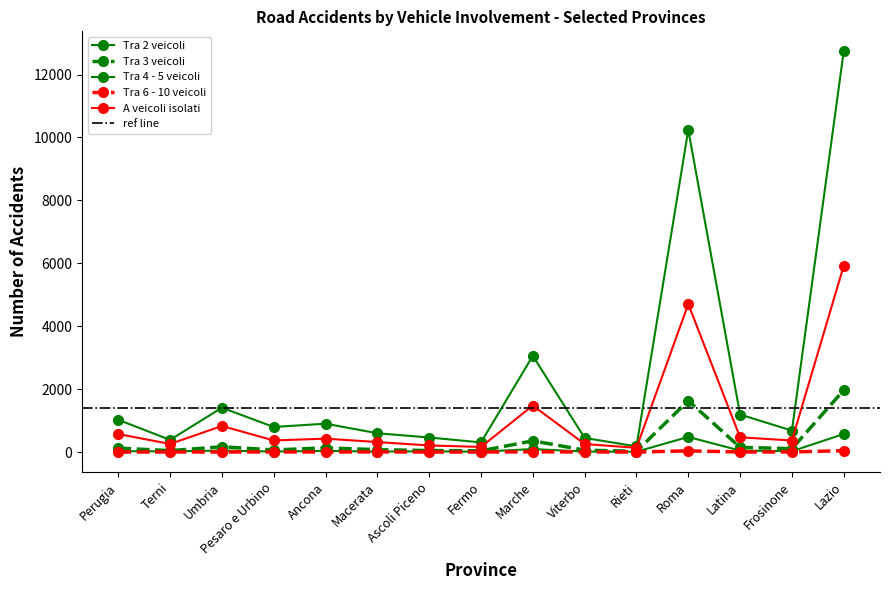

Is the value of Tra 2 veicoli at Marche greater than the value of A veicoli isolati at Macerata?

Yes